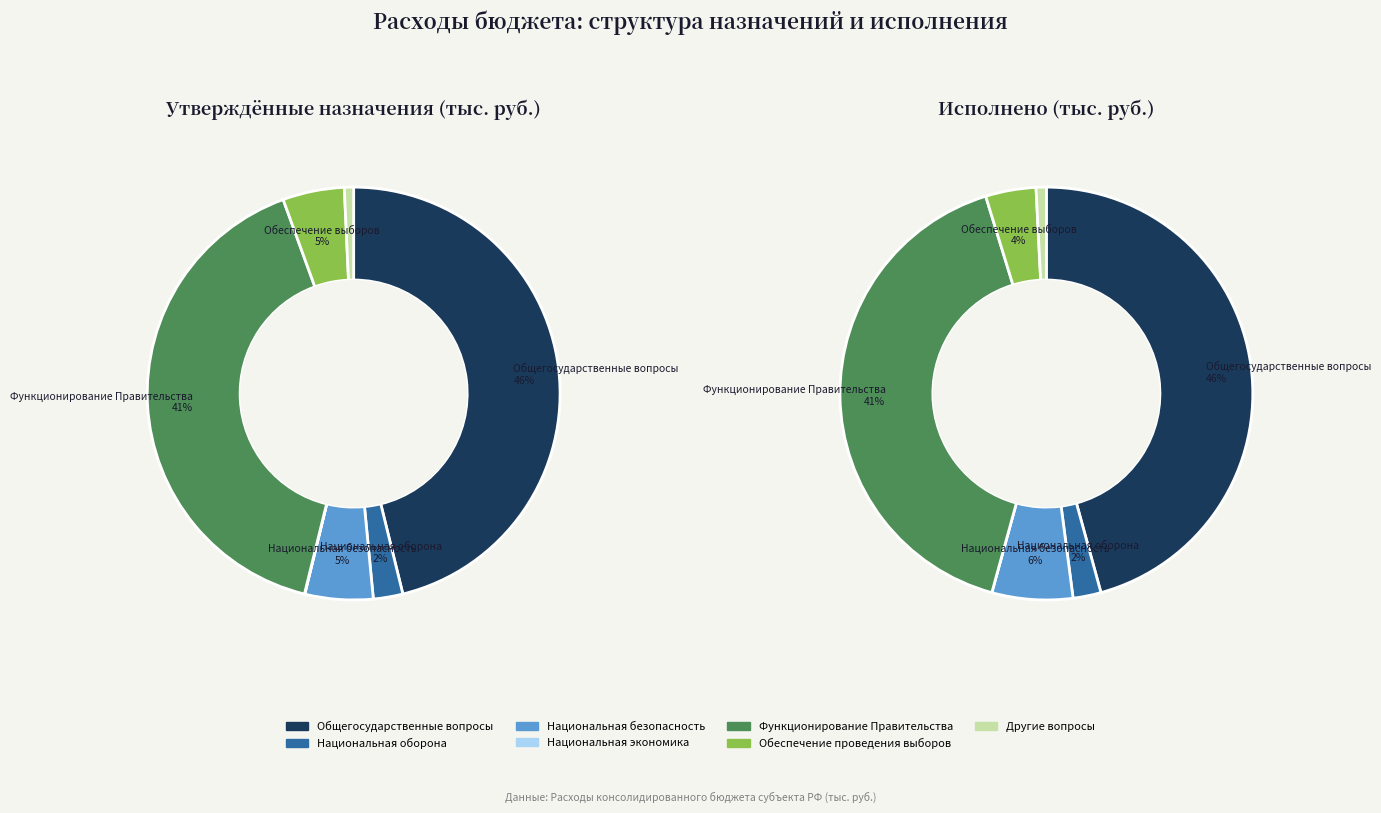

Which slice is the smallest?

Национальная экономика